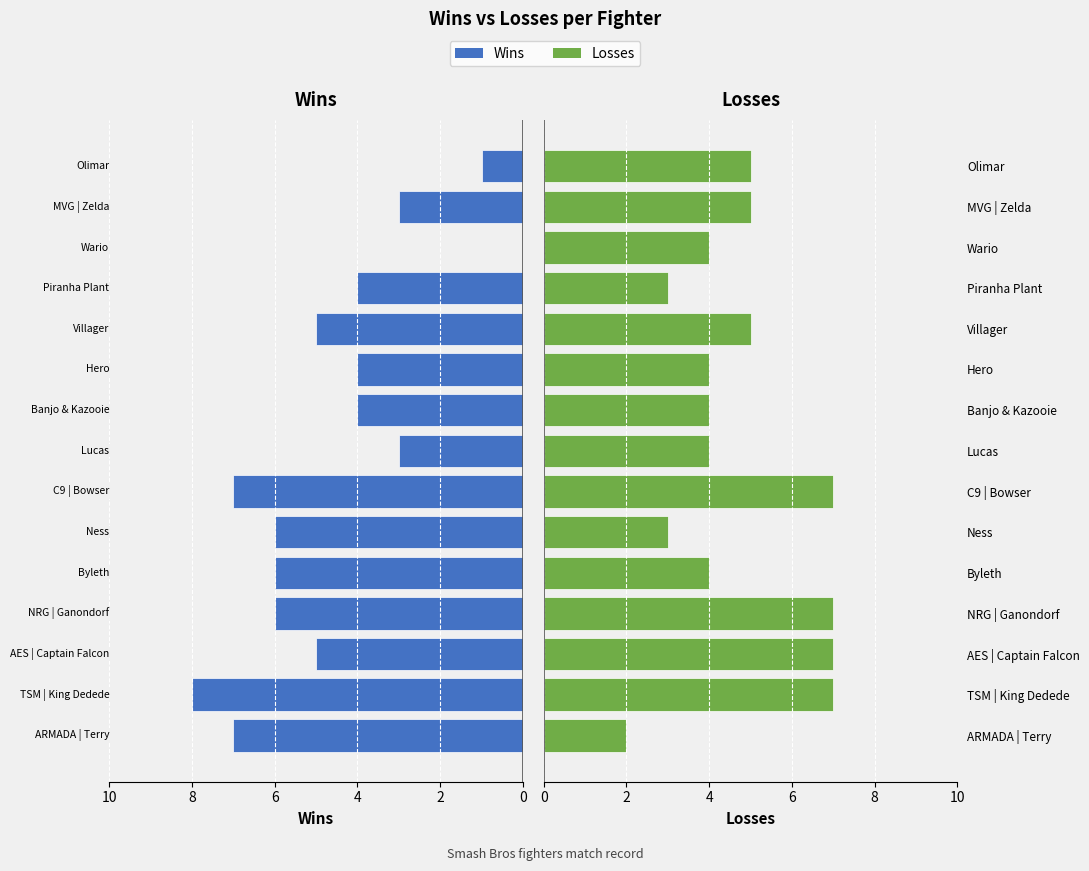

Reading left to right, what are all the values shown in this chart?

Wins: 7	8	5	6	6	6	7	3	4	4	5	4	0	3	1
Losses: 2	7	7	7	4	3	7	4	4	4	5	3	4	5	5